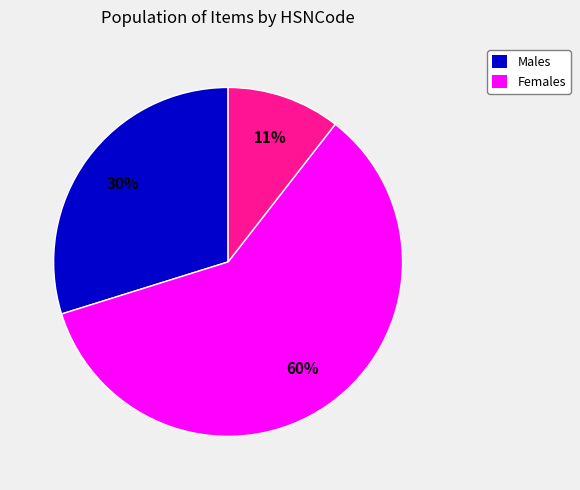

Is there any slice that represents more than half of the pie?

Yes